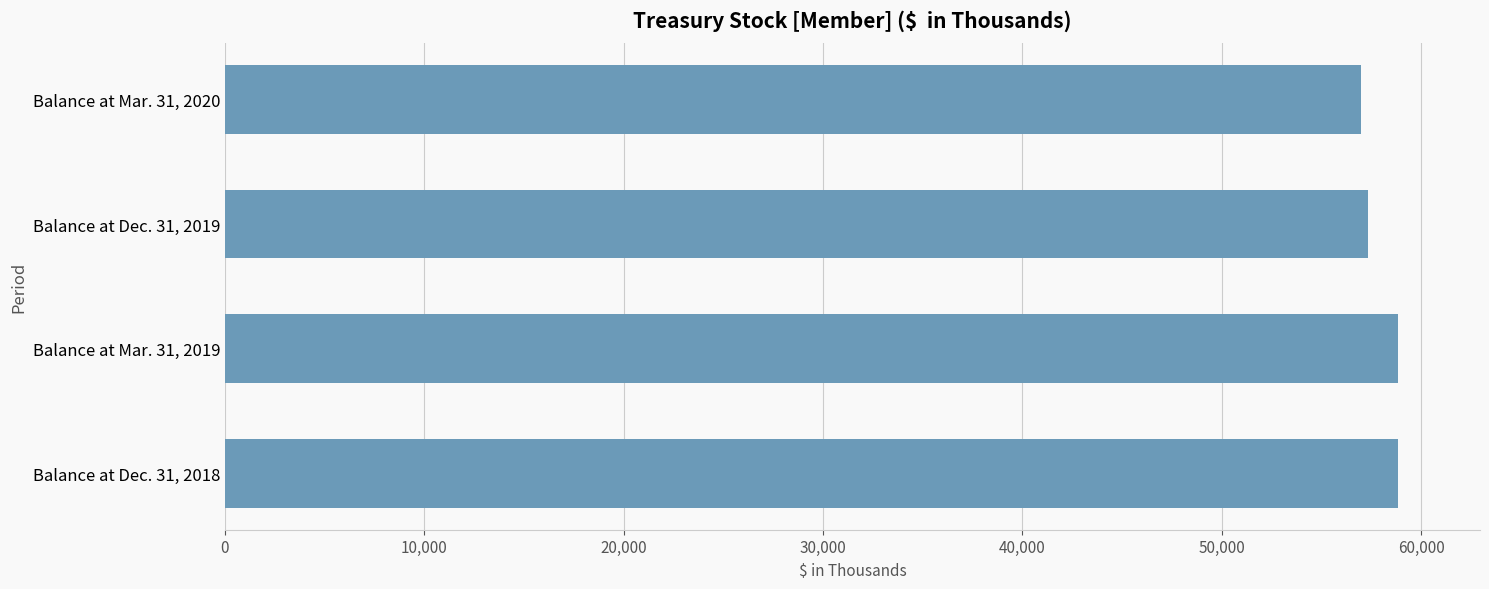

What is the maximum value shown in the chart?

58832